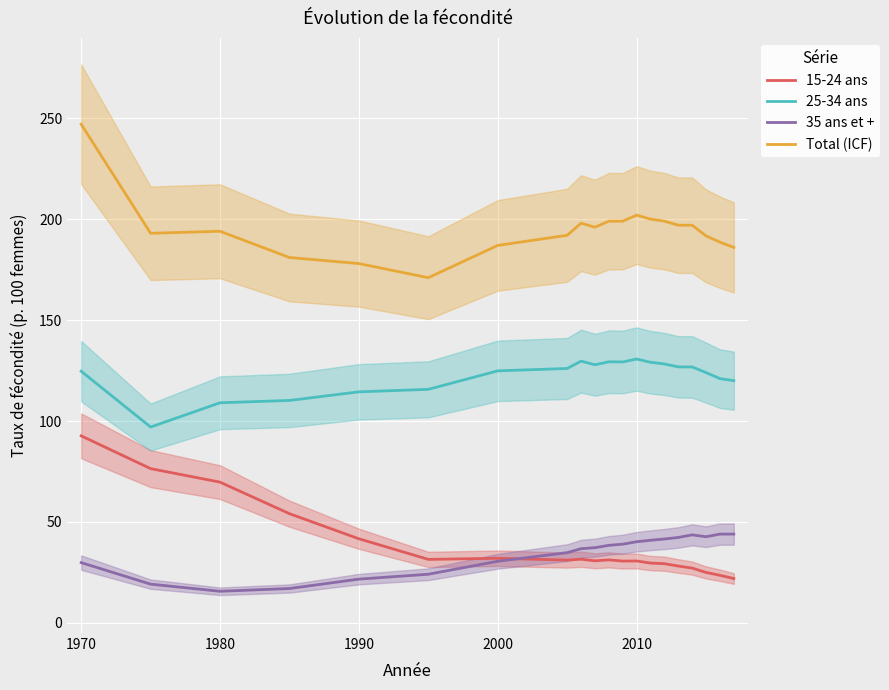

The 15-24 ans series shows 15.7 at 1990. True or false?

False